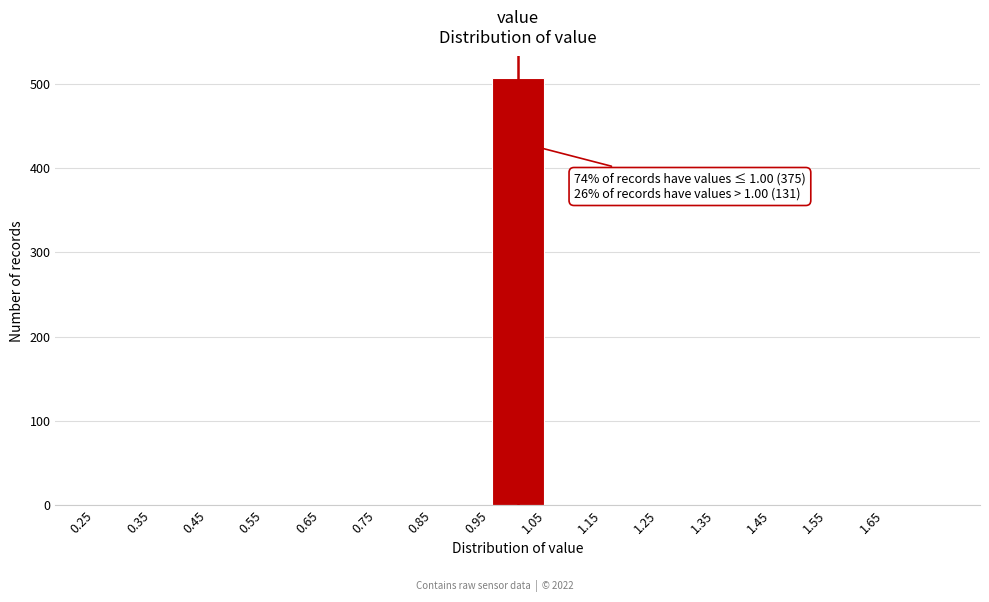

Over which range of the x-axis is the bar tallest?

0.95 to 1.05